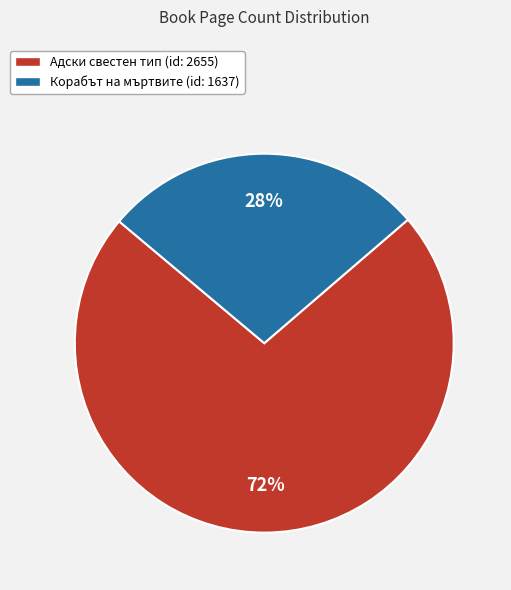

Is there any slice that represents more than half of the pie?

Yes